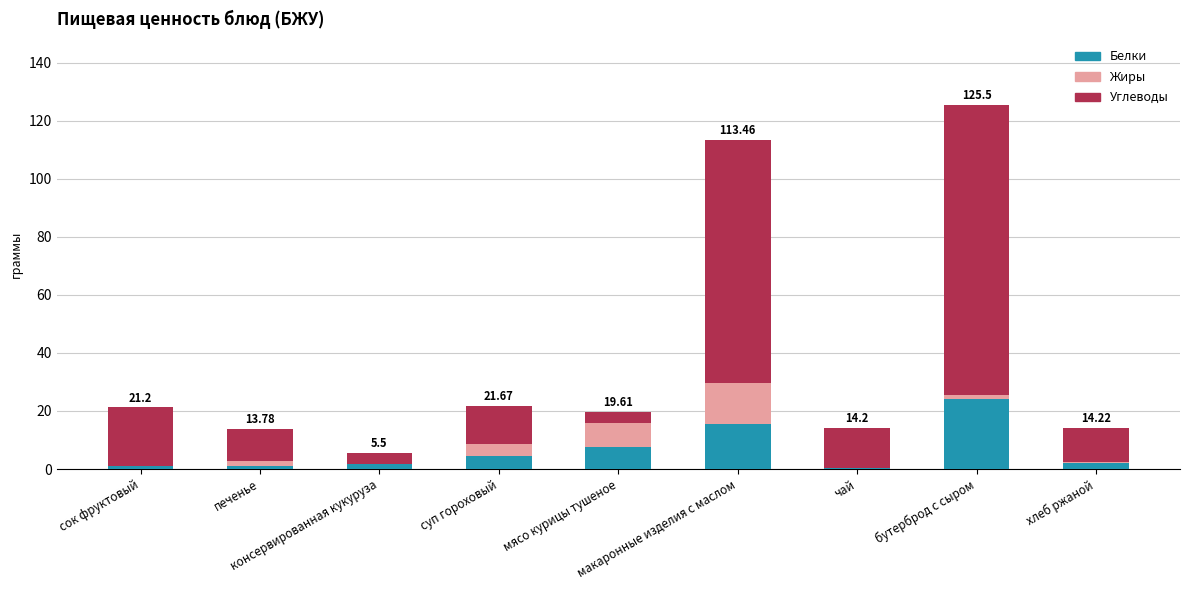

Between бутерброд с сыром and хлеб ржаной, which series saw the biggest shift?

Углеводы